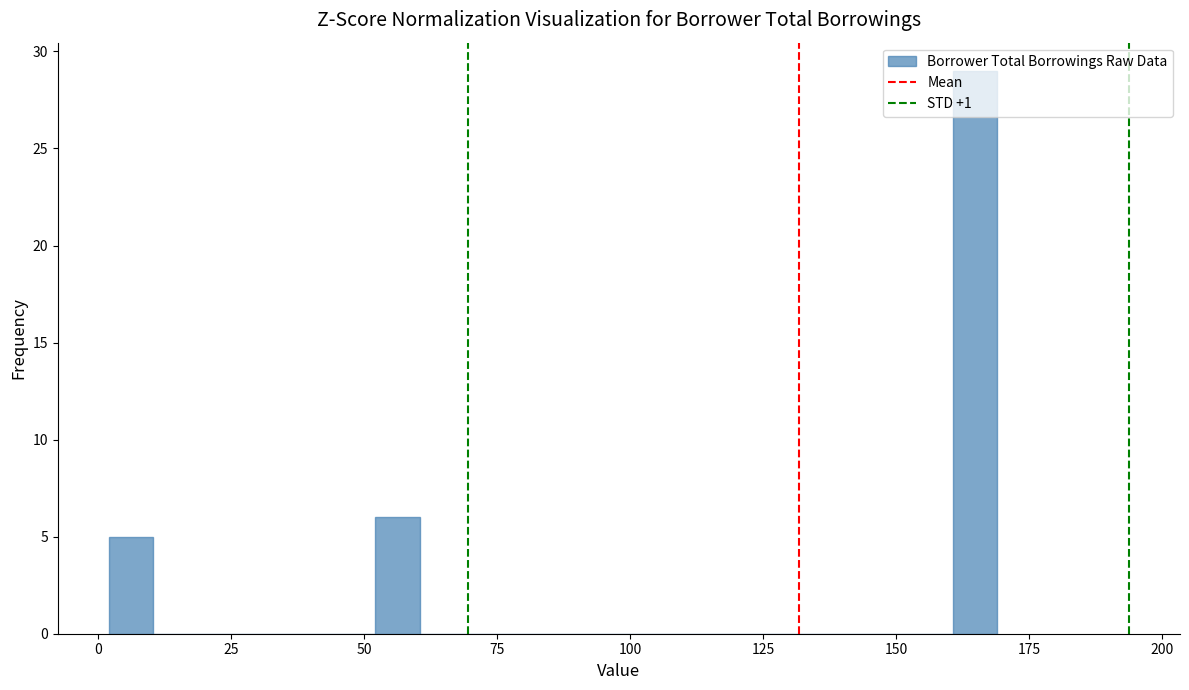

Around what value on the x-axis is the tallest bar? Give the approximate position of its centre, as read against the axis.

165